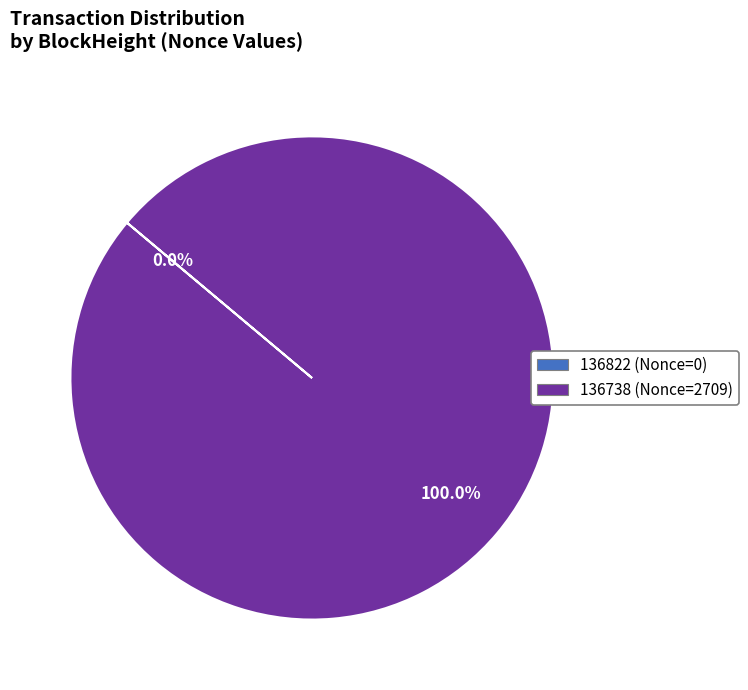

What is the largest slice in the pie chart?

136738